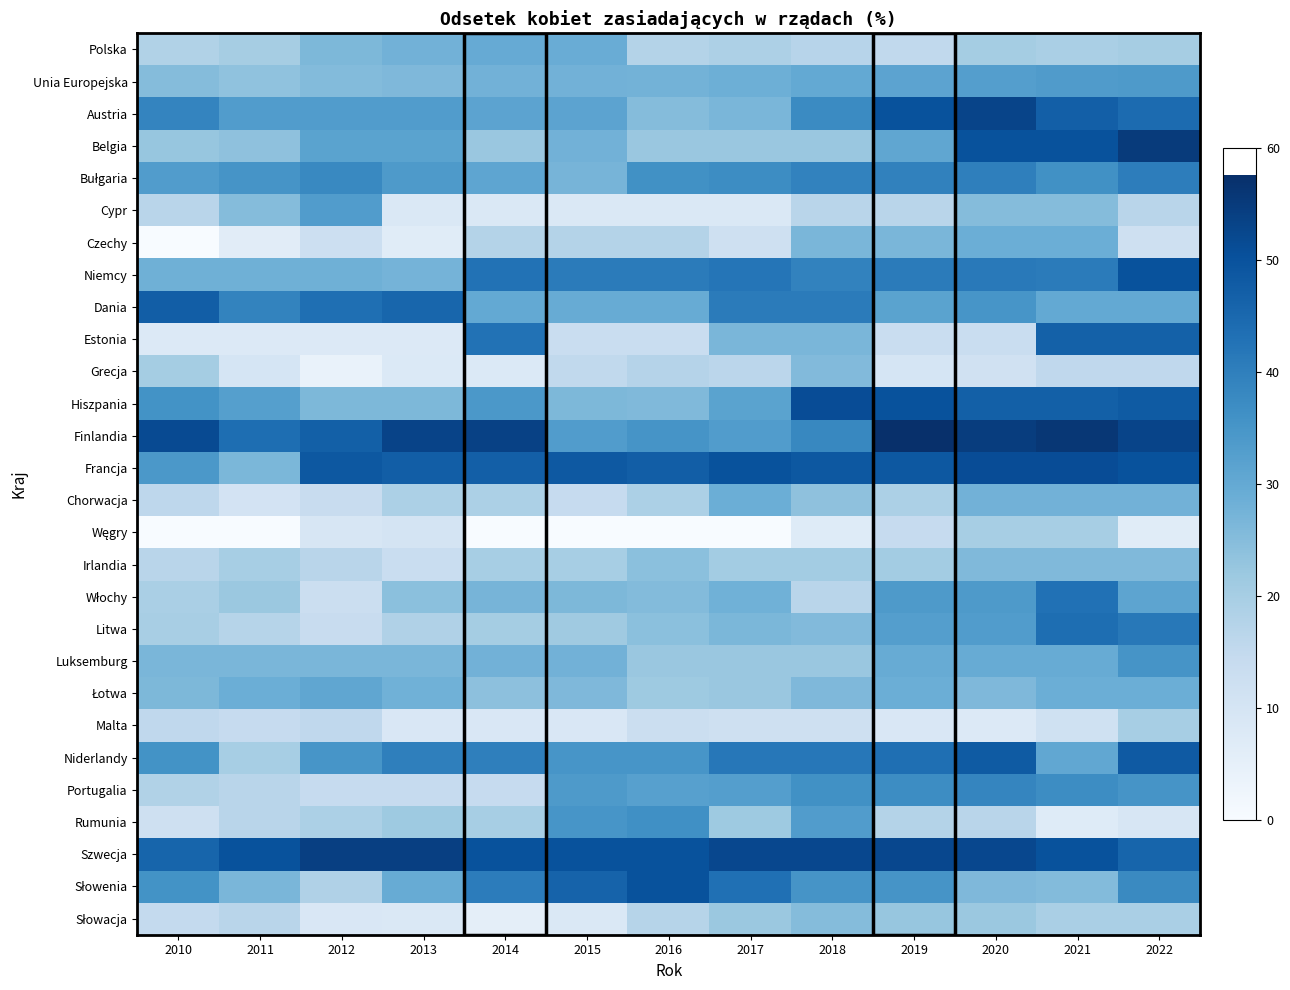

Between 2013 and 2014, which series saw the biggest shift?

Estonia